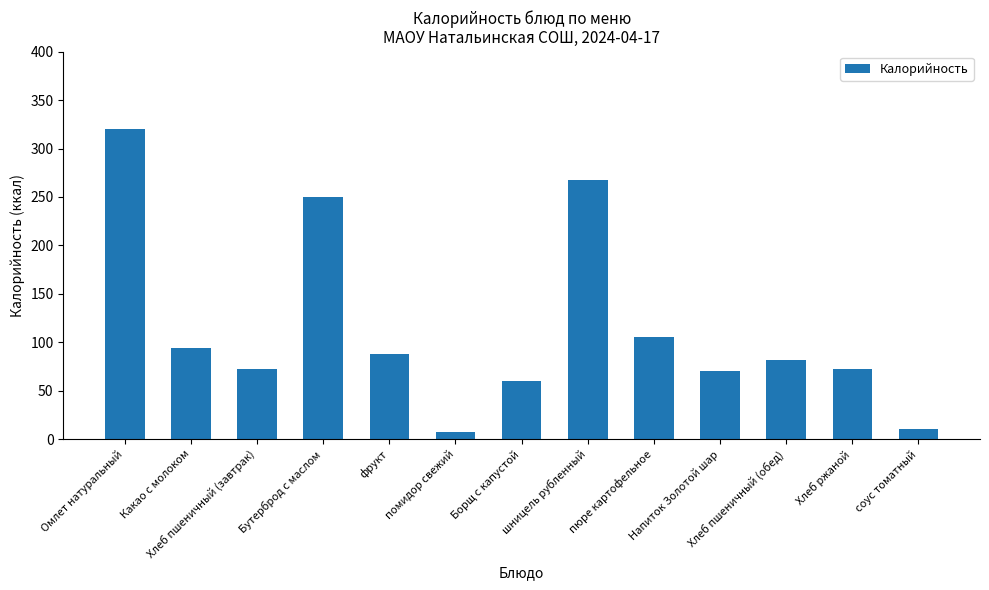

What is the label of the 1st bar from the left?

Омлет натуральный